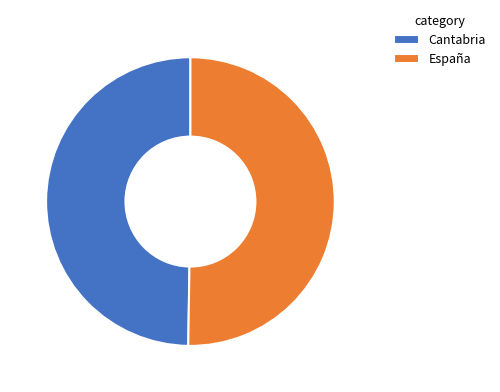

The Cantabria slice represents 55% of the pie. True or false?

False